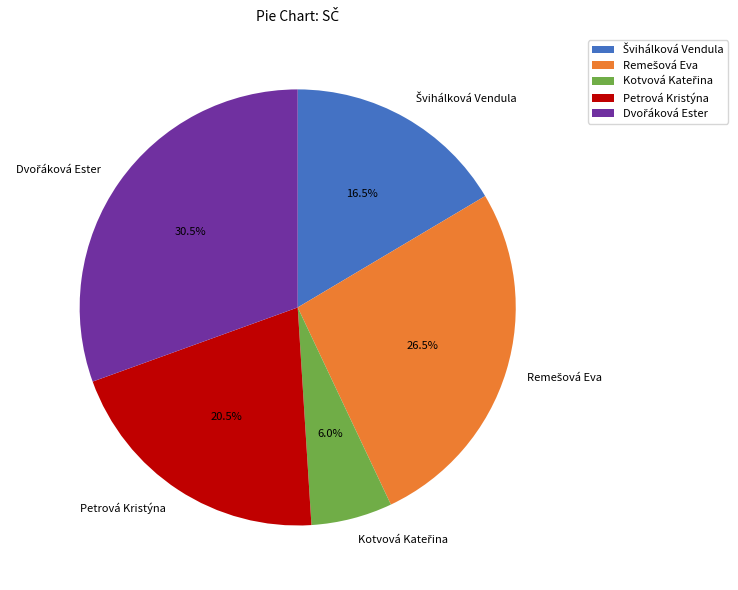

What portion of the pie excludes Petrová Kristýna?

79.5%